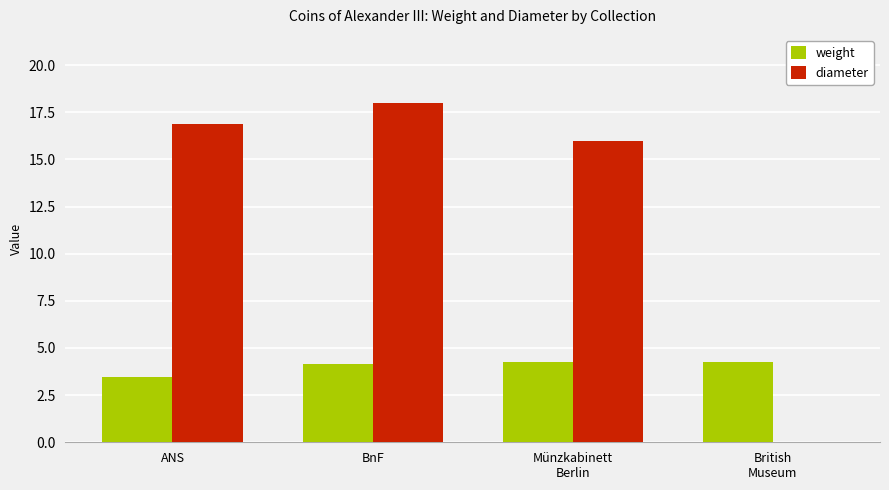

Which series has the largest total across all categories?

diameter